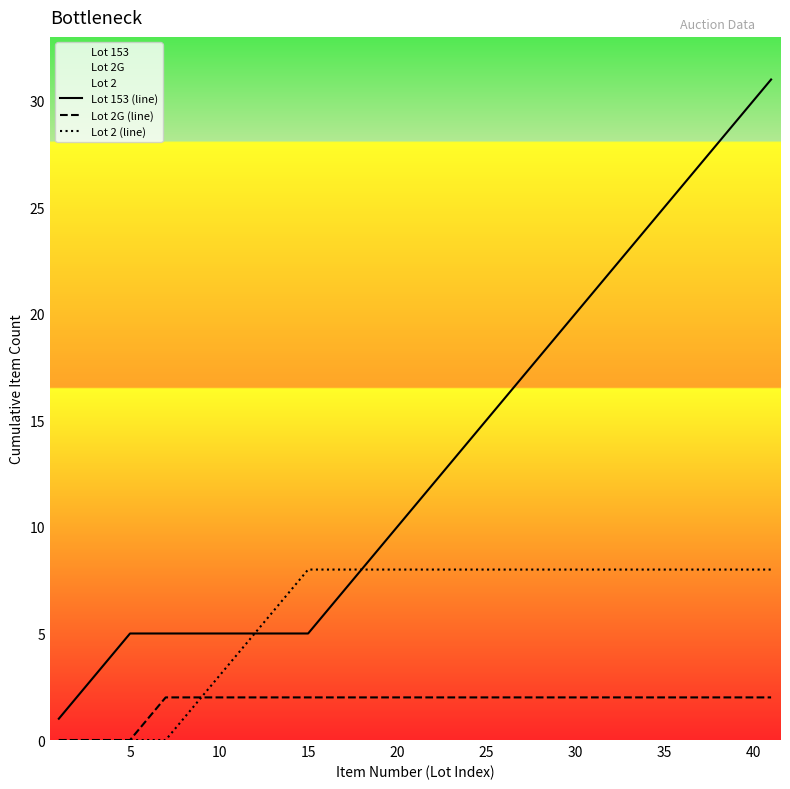

What is the value of the 4th point from the left?

4